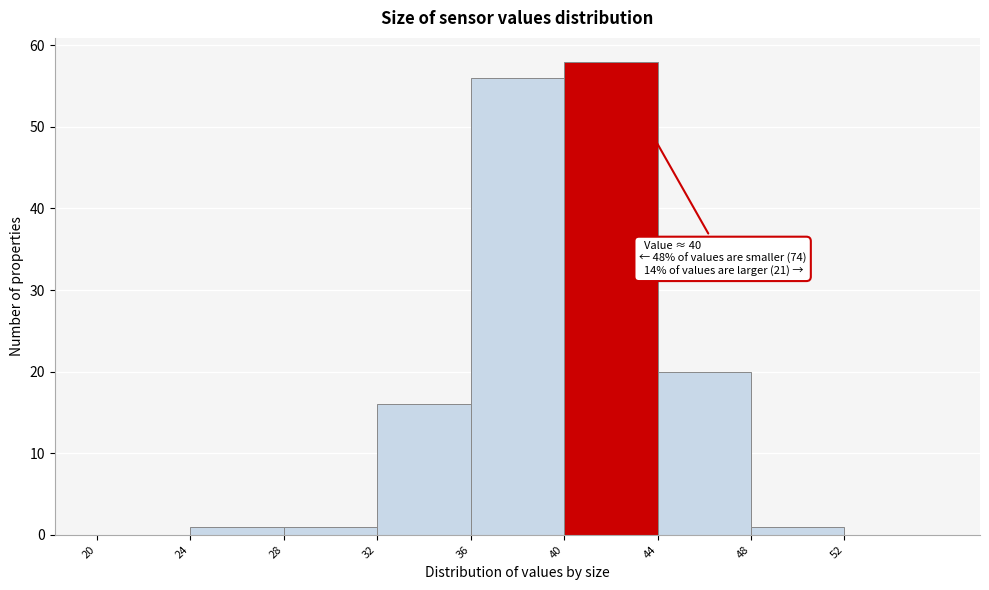

Over which range of the x-axis is the bar tallest?

40 to 44